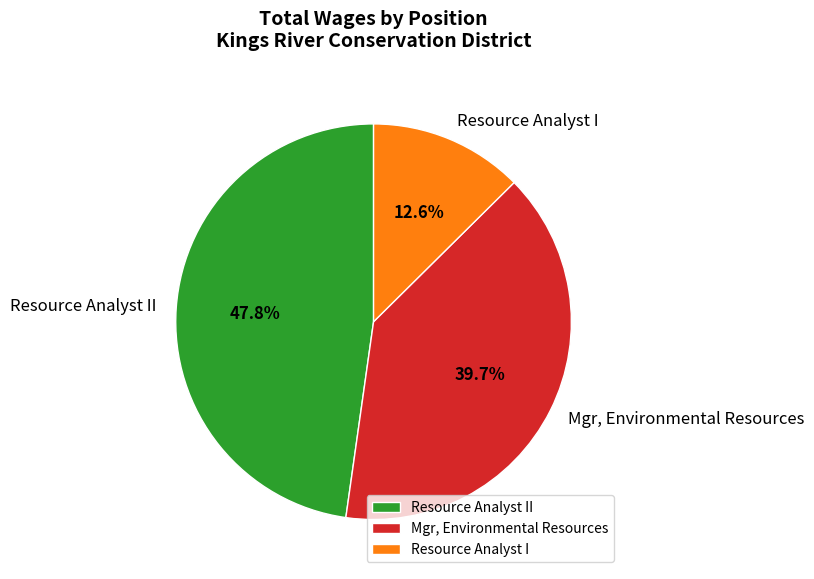

Rank the categories by value from lowest to highest.

Resource Analyst I, Mgr, Environmental Resources, Resource Analyst II